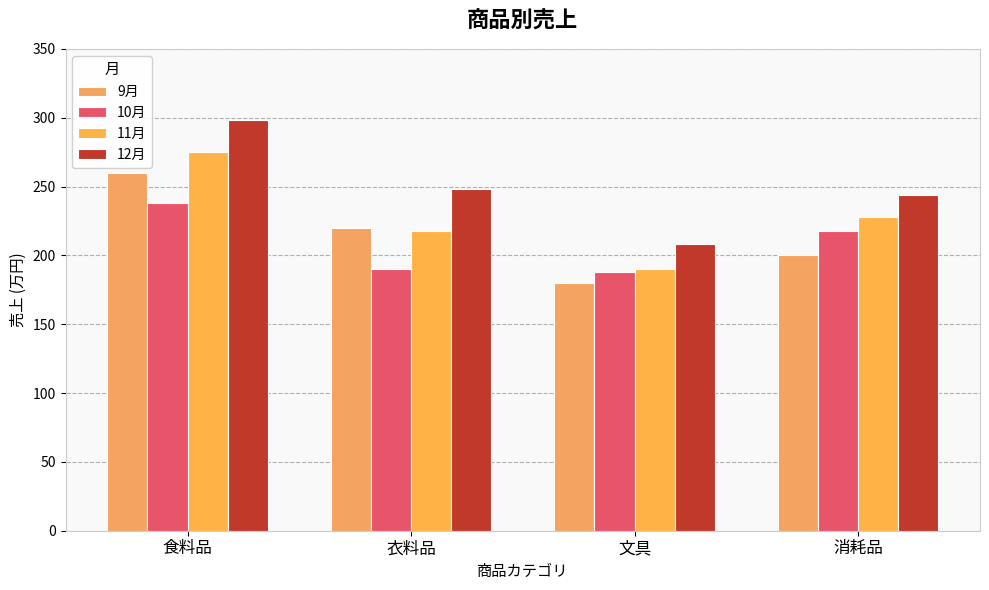

What is the sum of all 10月 values?

834